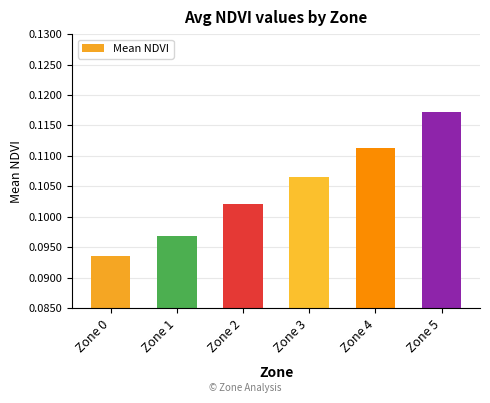

Which label corresponds to the smallest value in the chart?

Zone 0